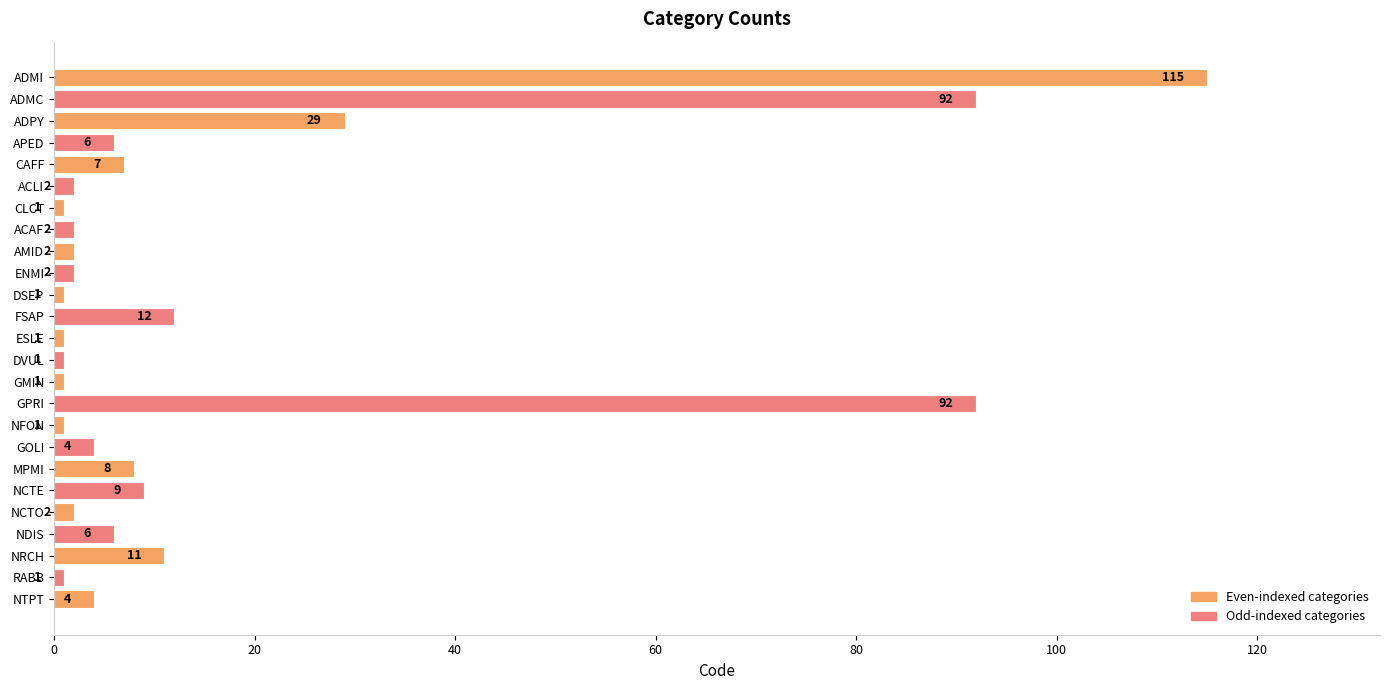

What is the value of the 14th bar from the top?

1